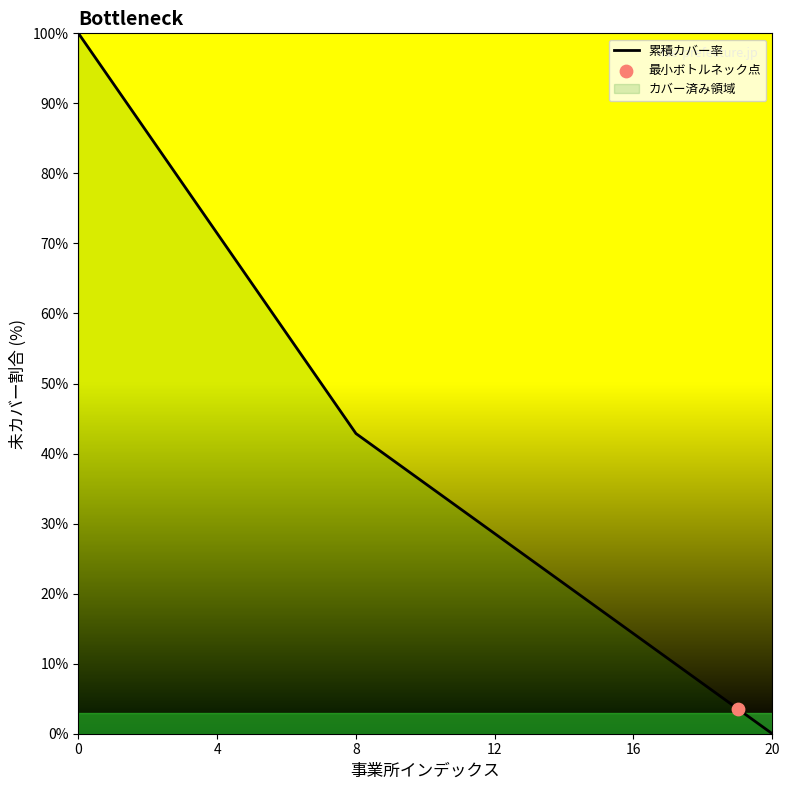

Approximately how many times larger is the value at 6 compared to 18?

8.0